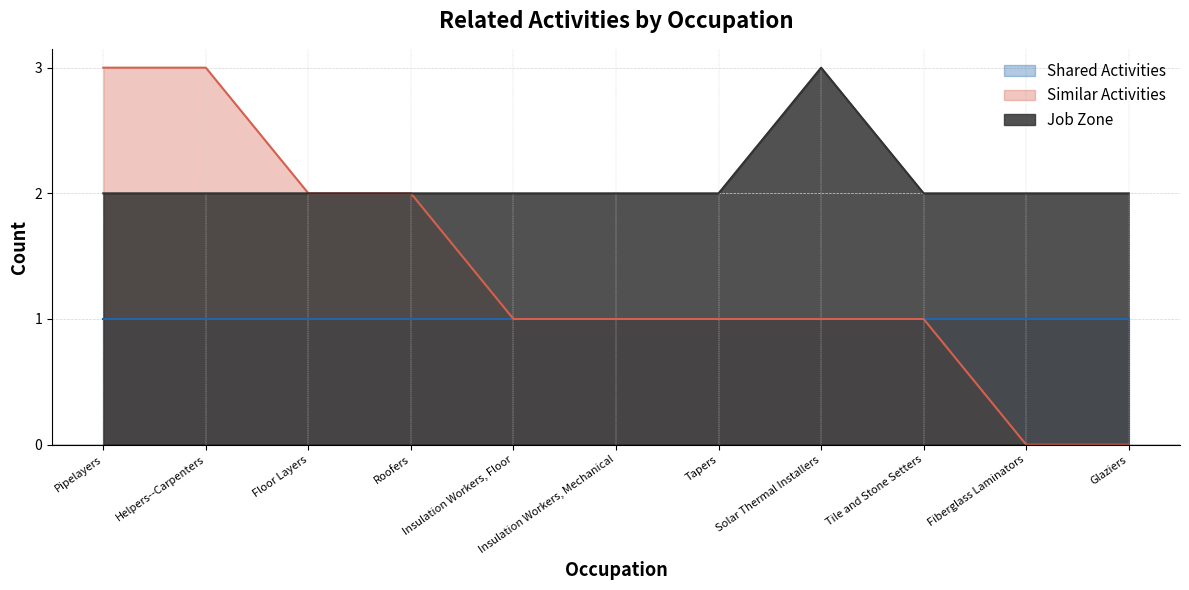

What position from the right is Roofers?

8